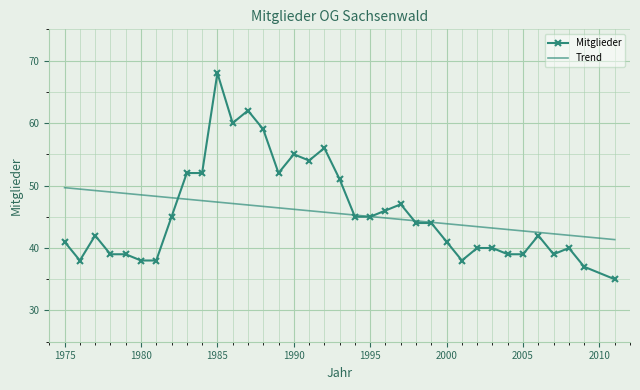

Which series has the widest spread of values?

Mitglieder